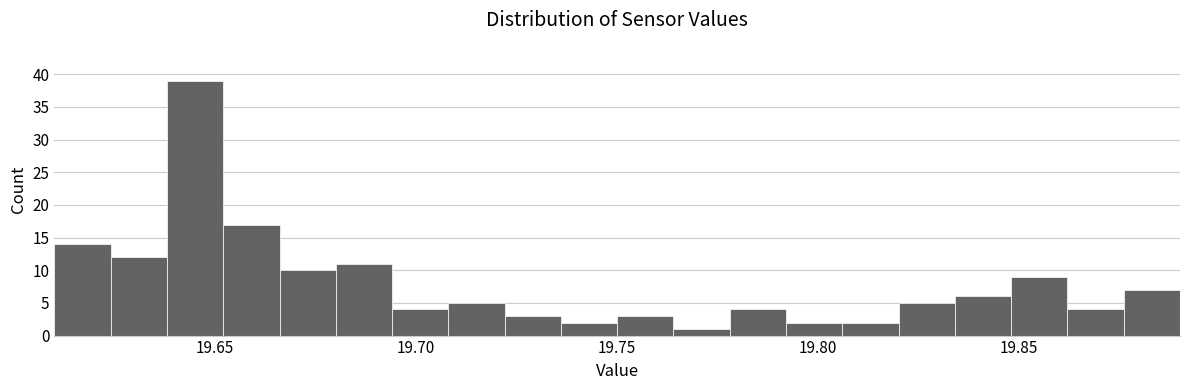

Read against the x-axis, roughly where is the centre of the tallest bar?

19.645